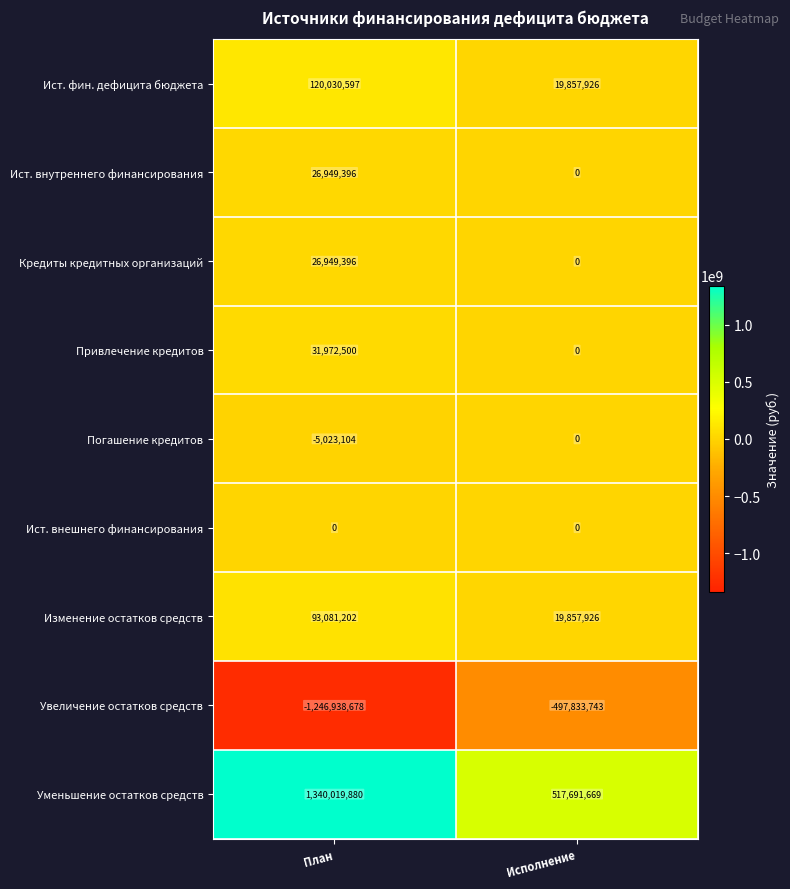

At which label is Погашение кредитов closest to -2511552?

План